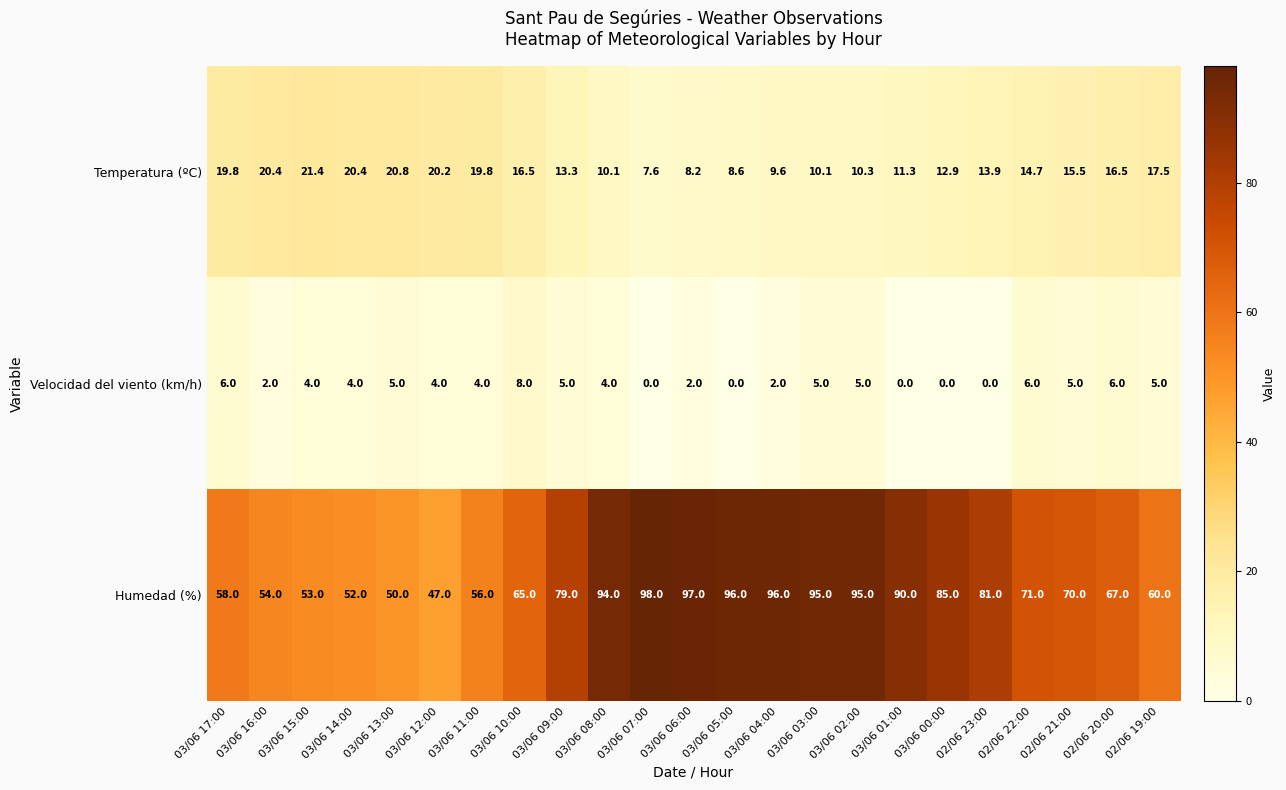

How many Velocidad del viento (km/h) values are between 2 and 5?

14